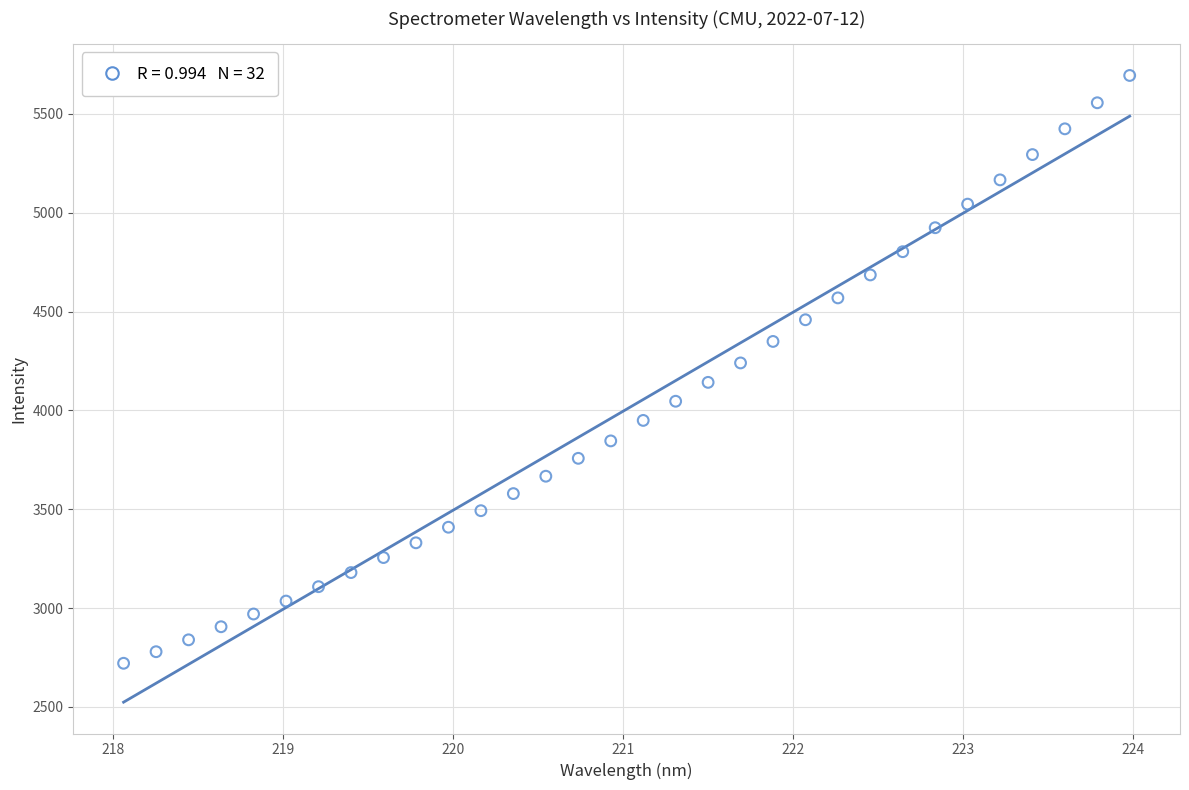

What is the range of Y values (max minus min)?

2974.1